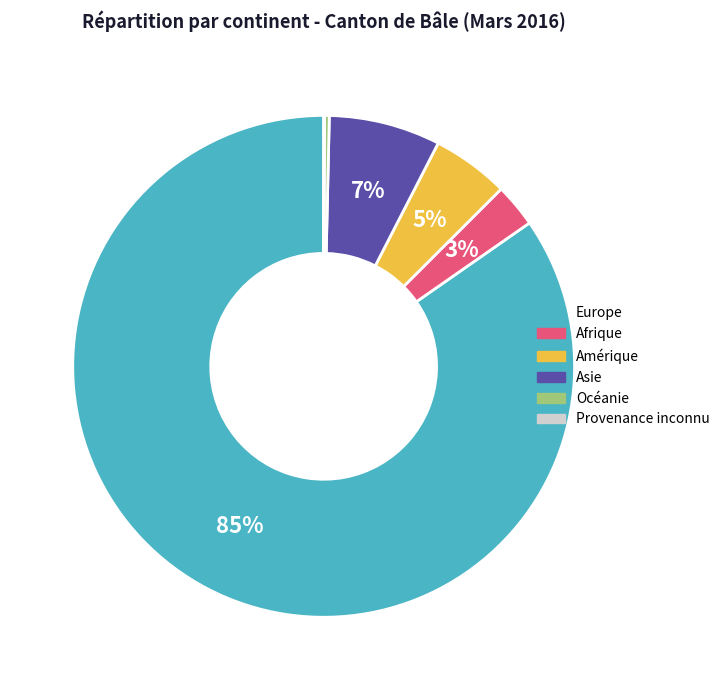

What is the majority slice?

Europe